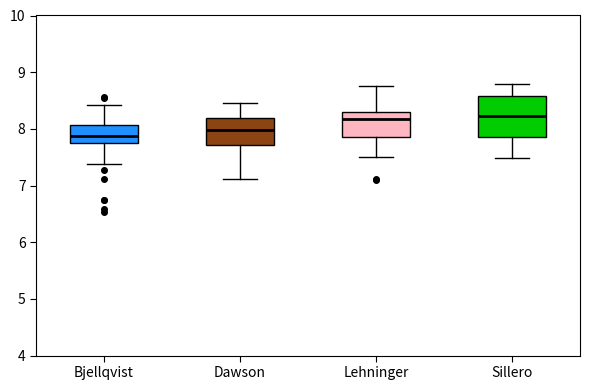

Reading left to right, transcribe this box plot: for each box, give where its median line is, the range the box spans, and where its two whiskers end, as read against the y-axis. The values are not printed on the chart, so give them approximately, as read against the axis.

Bjellqvist: median 7.9, box 7.8 to 8.1, whiskers 7.4 to 8.4
Dawson: median 8.0, box 7.7 to 8.2, whiskers 7.1 to 8.4
Lehninger: median 8.2, box 7.9 to 8.3, whiskers 7.5 to 8.8
Sillero: median 8.2, box 7.9 to 8.6, whiskers 7.5 to 8.8